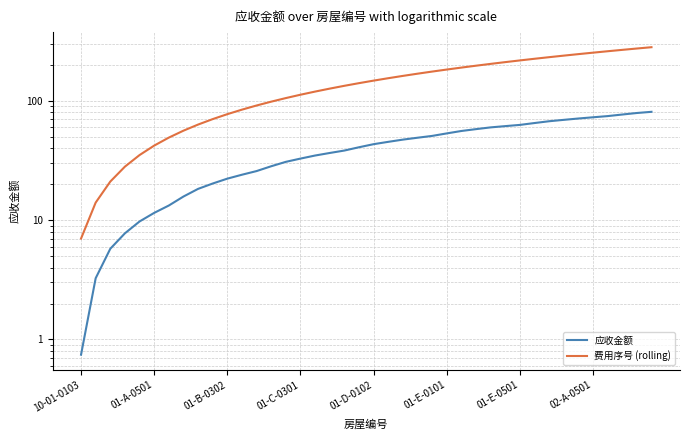

What is the sum of the 应收金额 values at 01-D-0102 and 37?

86.2